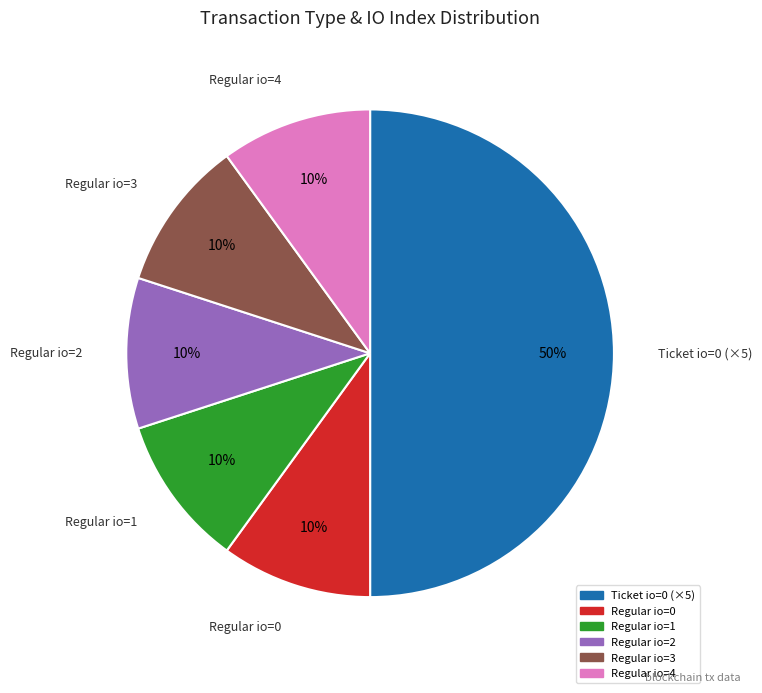

To the nearest percent, what is the difference between the largest and smallest slice percentages?

40%